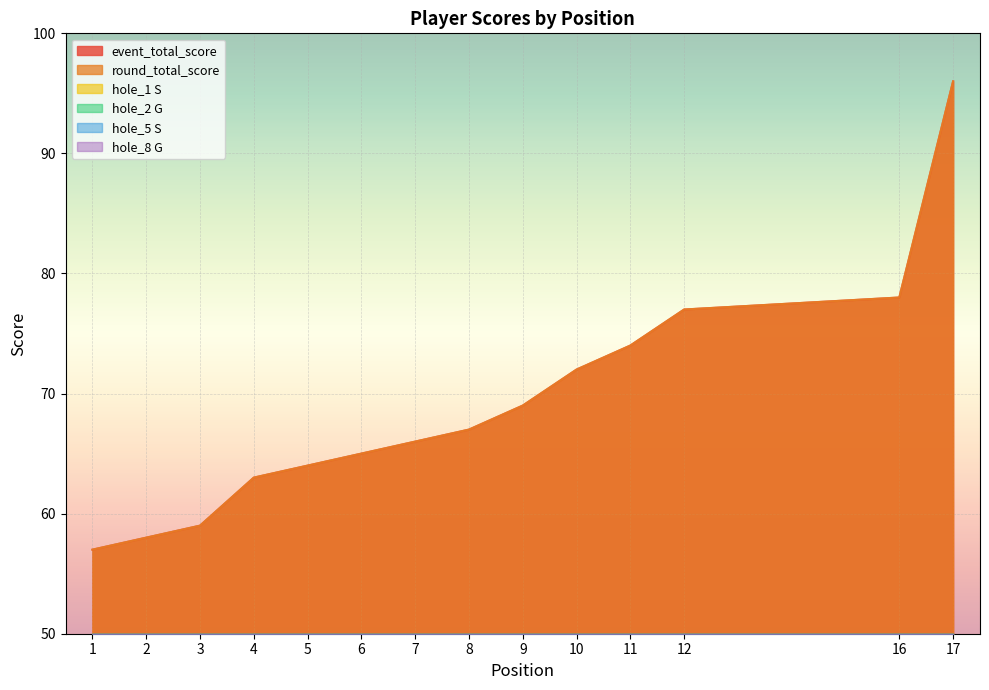

In hole_1 S, how many points are lower than both neighbors (excluding endpoints)?

2